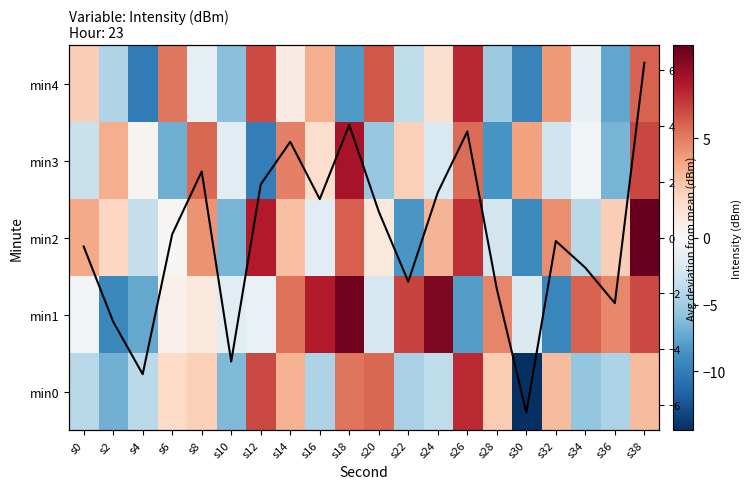

How many data points does each series have?

20